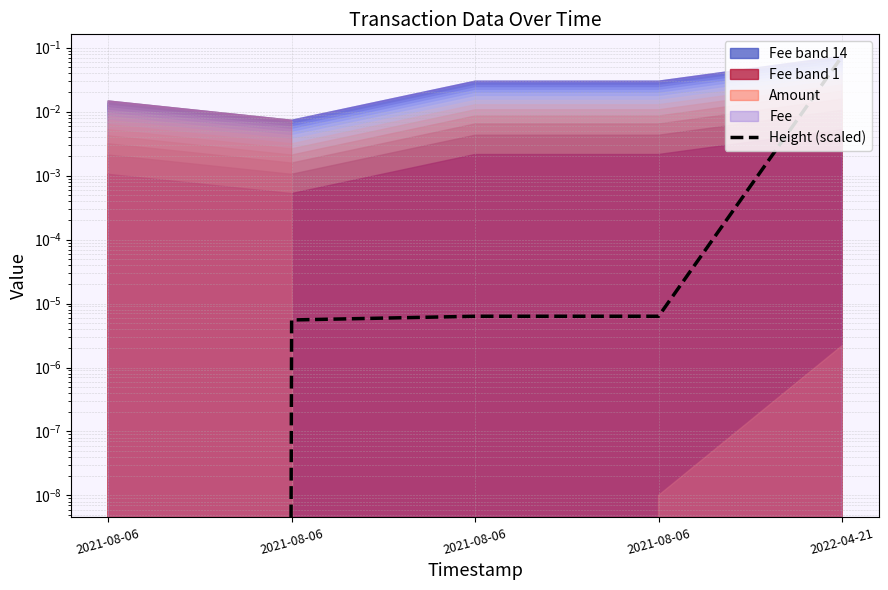

List the labels in order of value, largest first.

2022-04-21, 2021-08-06, 2021-08-06, 2021-08-06, 2021-08-06